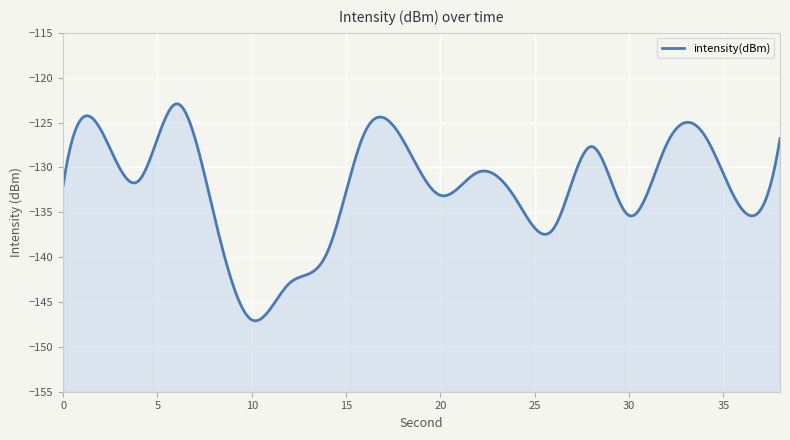

Count the number of categories in the chart.

20